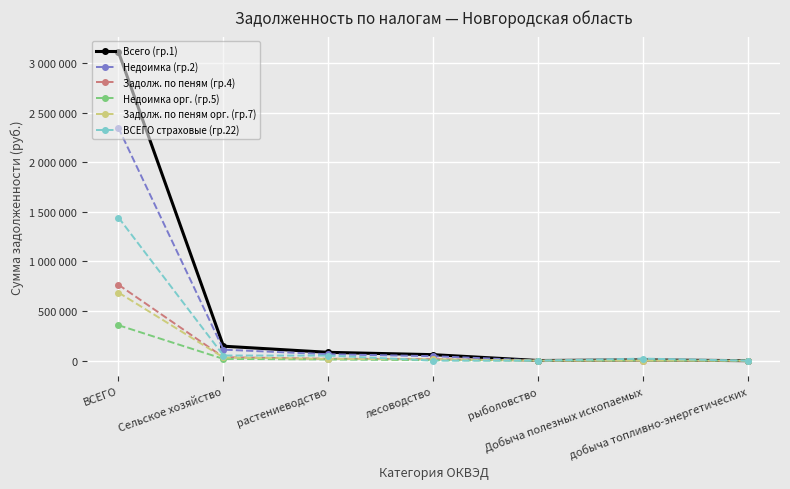

What is the average value of the Недоимка орг. (гр.5) series?

56403